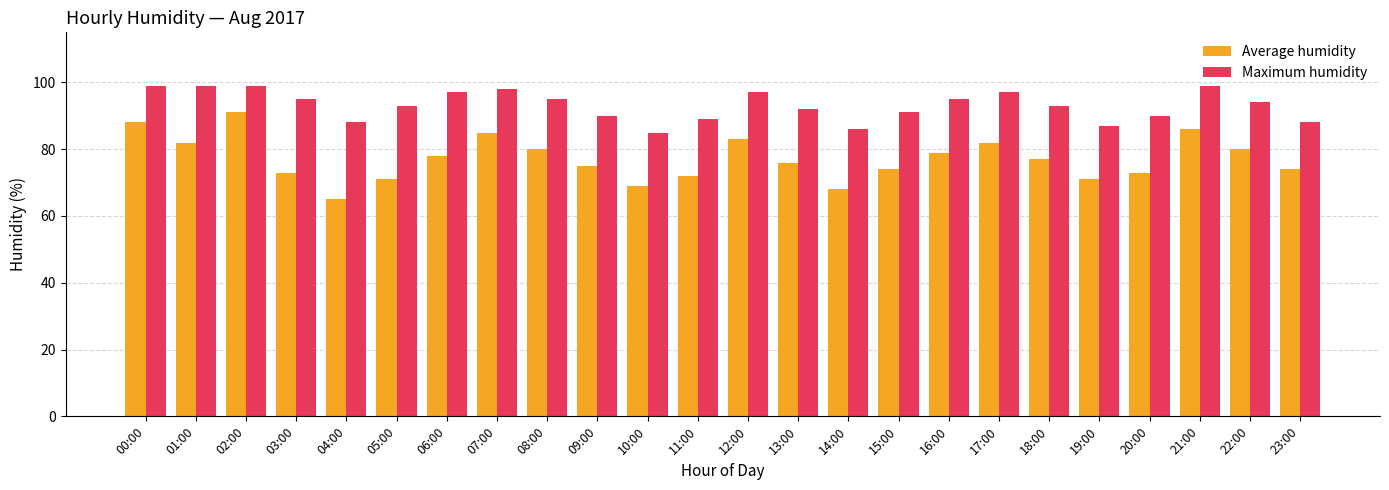

How many values in the Average humidity series are below 77?

12